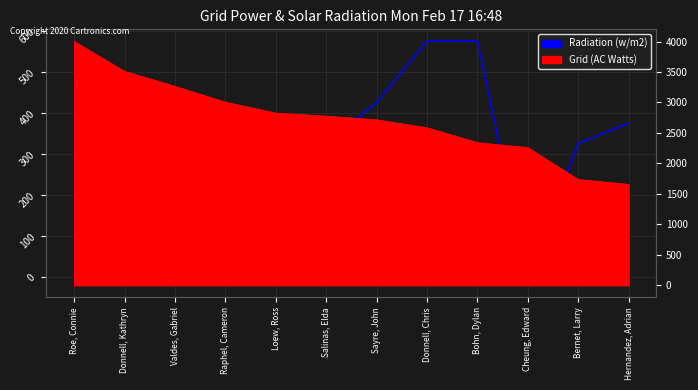

Is it true that the value at Hernandez, Adrian is 175?

False